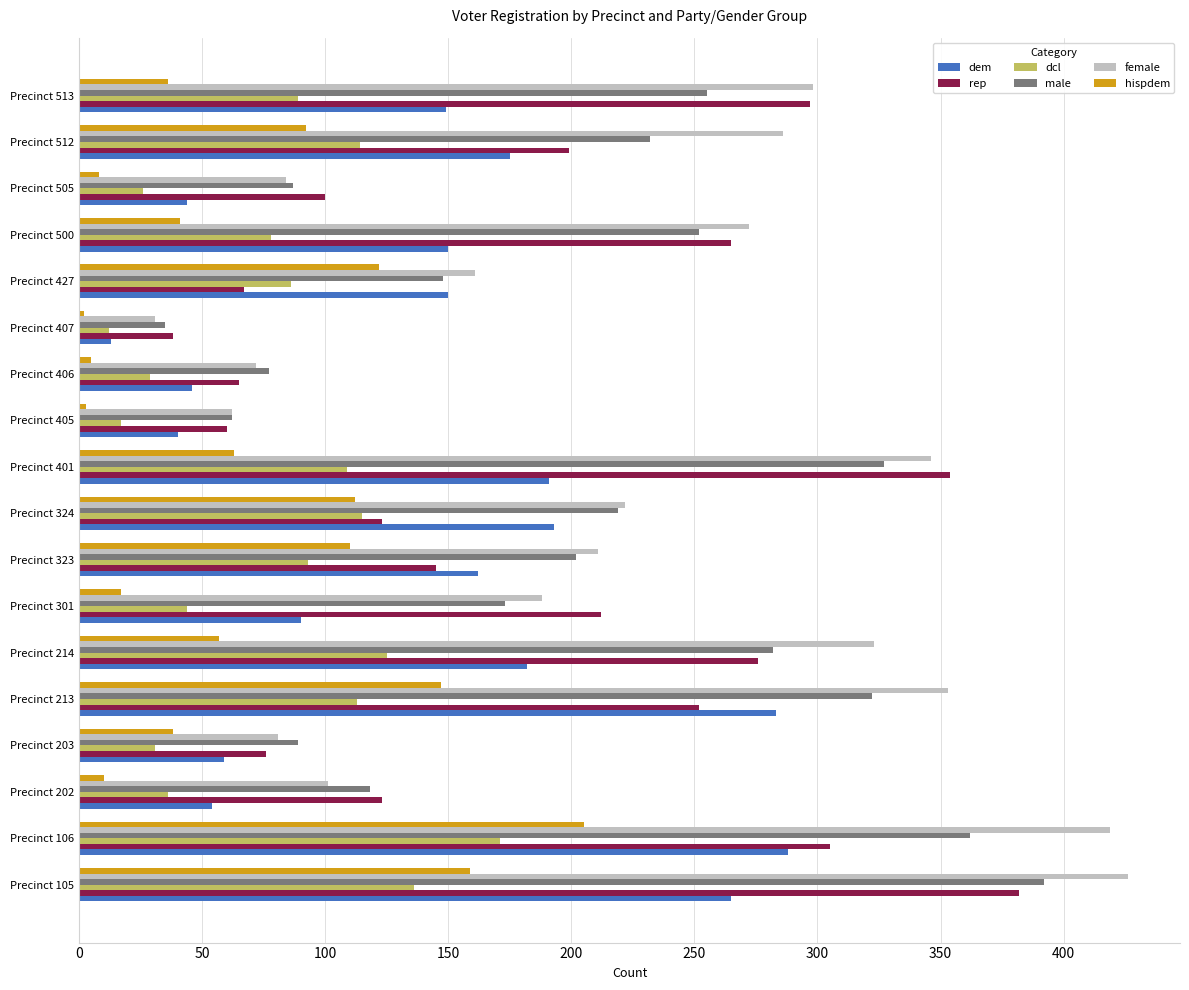

At how many categories does at least one series exceed 181?

11